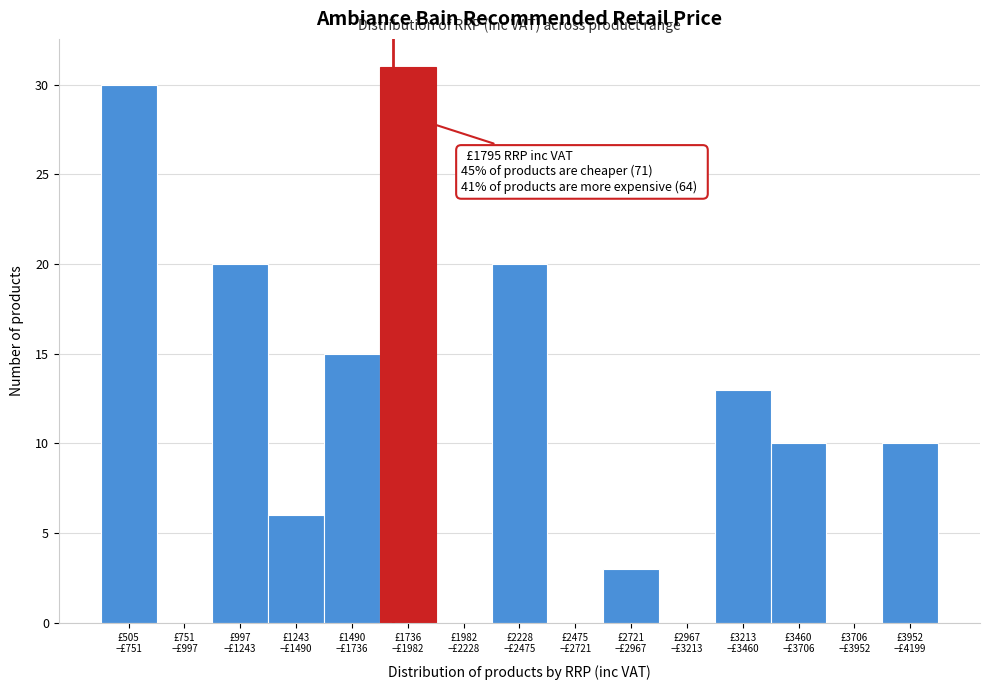

What is the maximum value shown in the chart?

31